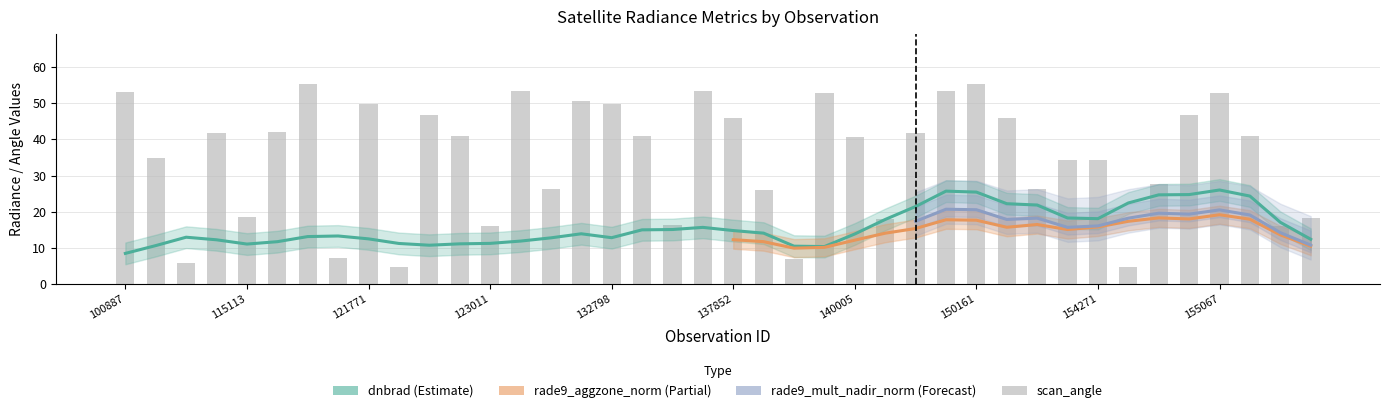

The value of scan_angle at 25 is 28.1. True or false?

False